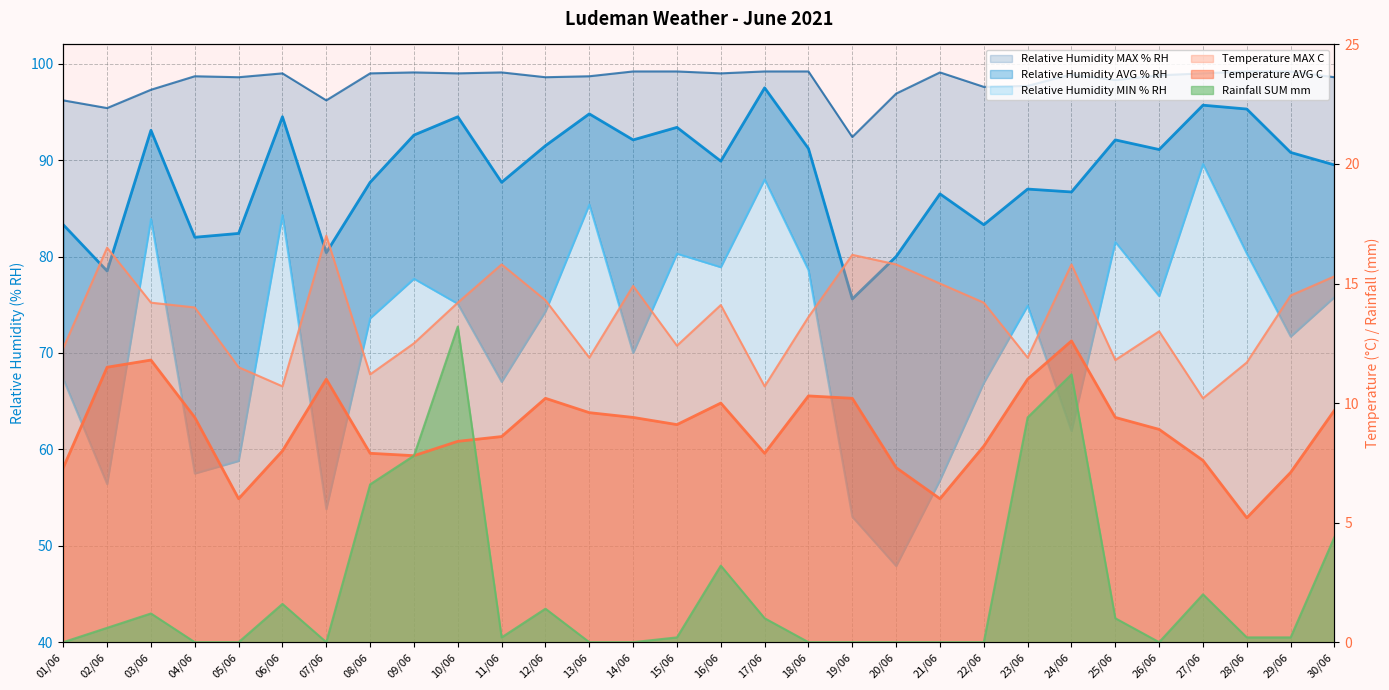

At which category does Rainfall SUM mm reach its first local valley?

07/06